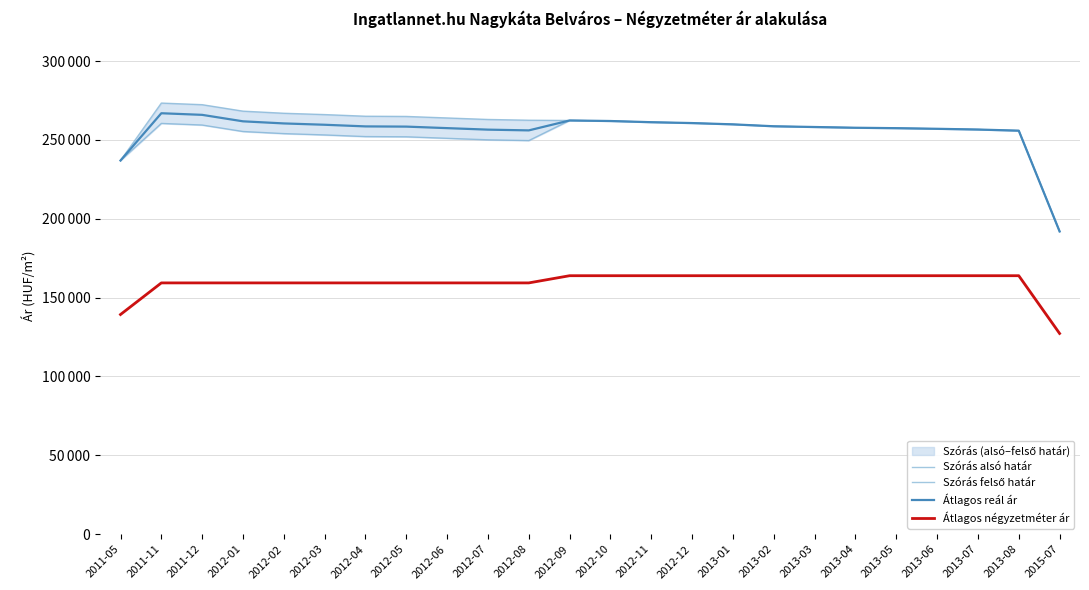

Is the value of Átlagos négyzetméter ár at 2012-10 greater than the value of Átlagos reál ár at 2012-06?

No